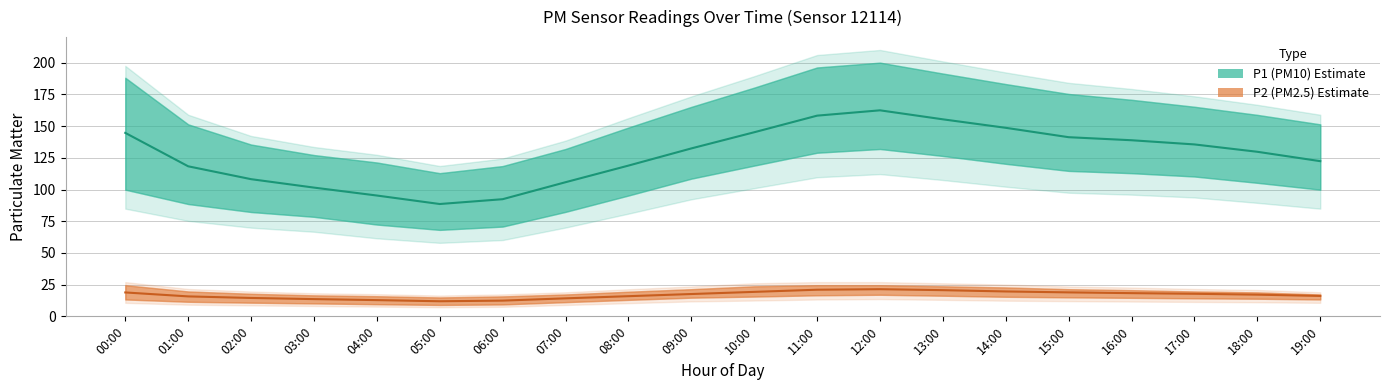

What is the greatest value displayed?

162.5